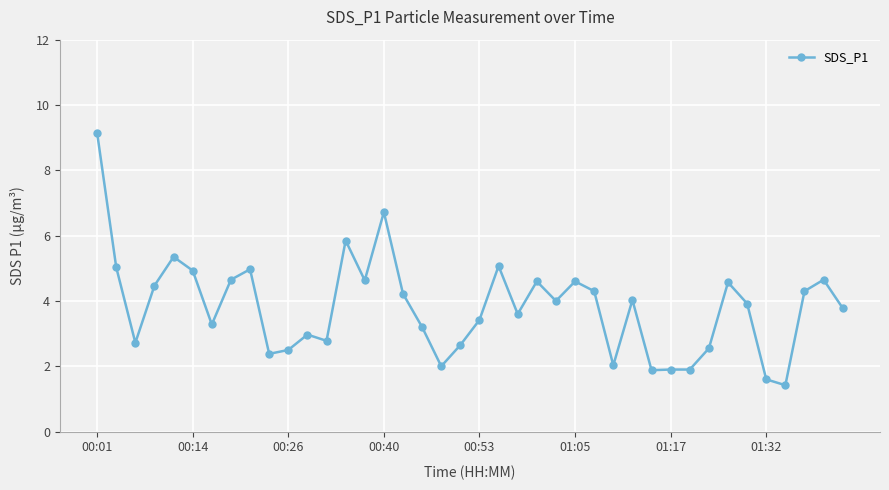

What is the maximum value shown in the chart?

9.2